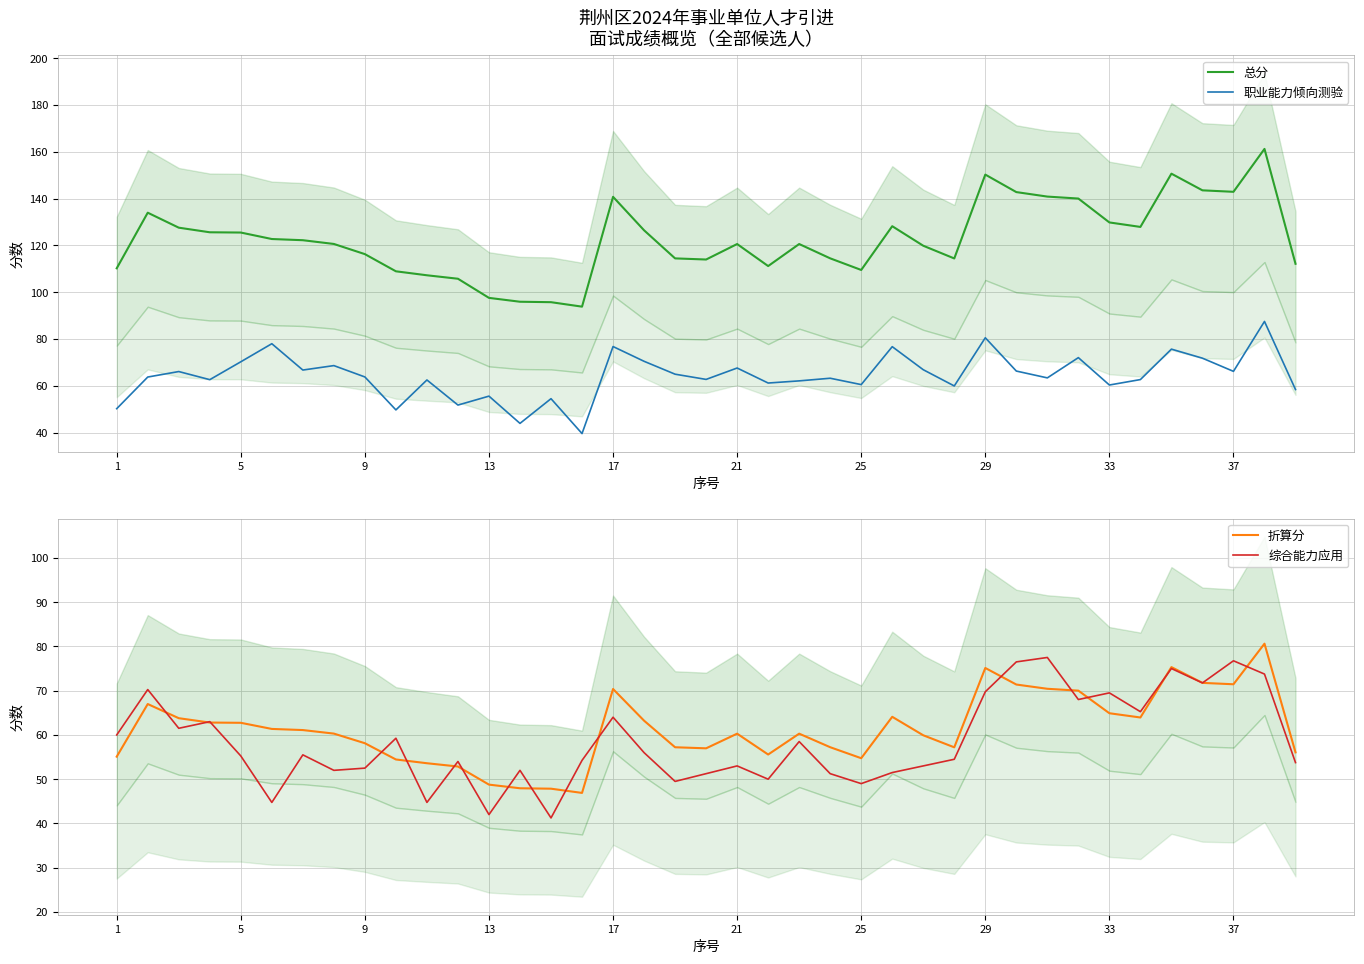

What is the total value across all series at 1?

275.5